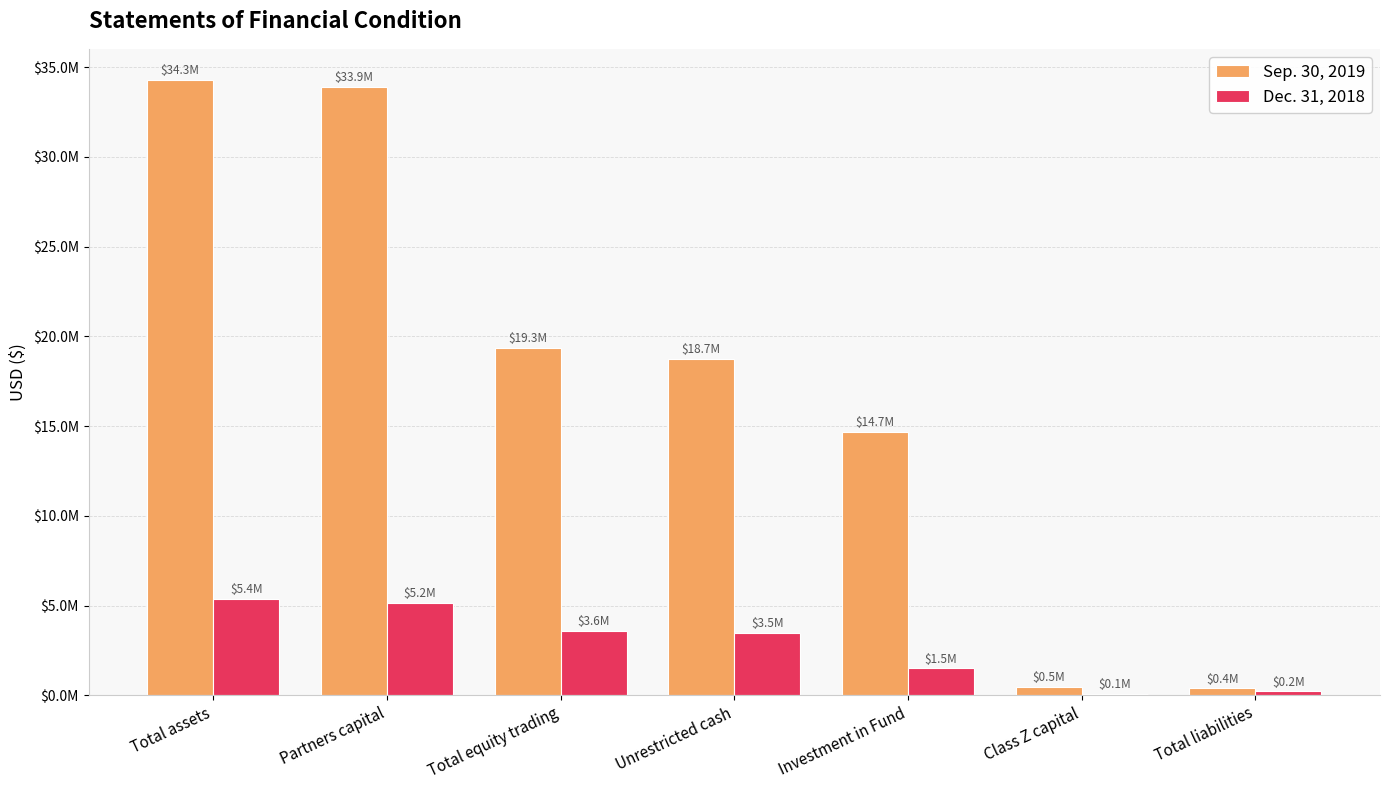

Is it true that Sep. 30, 2019 equals 180073 at Total liabilities?

False